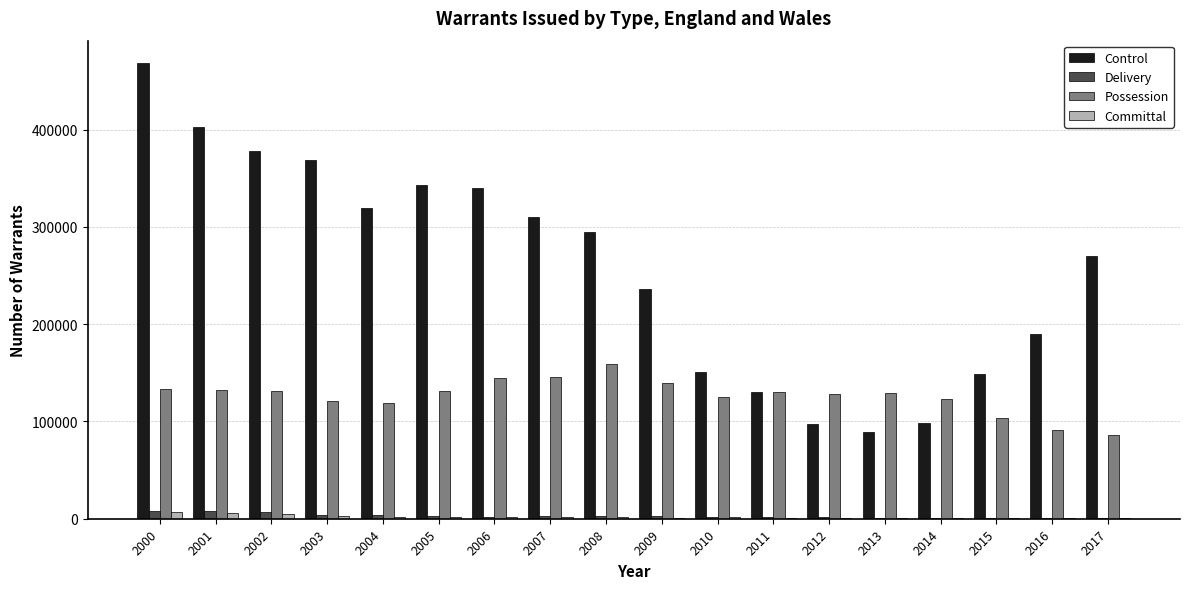

Count the number of data series in this chart.

4